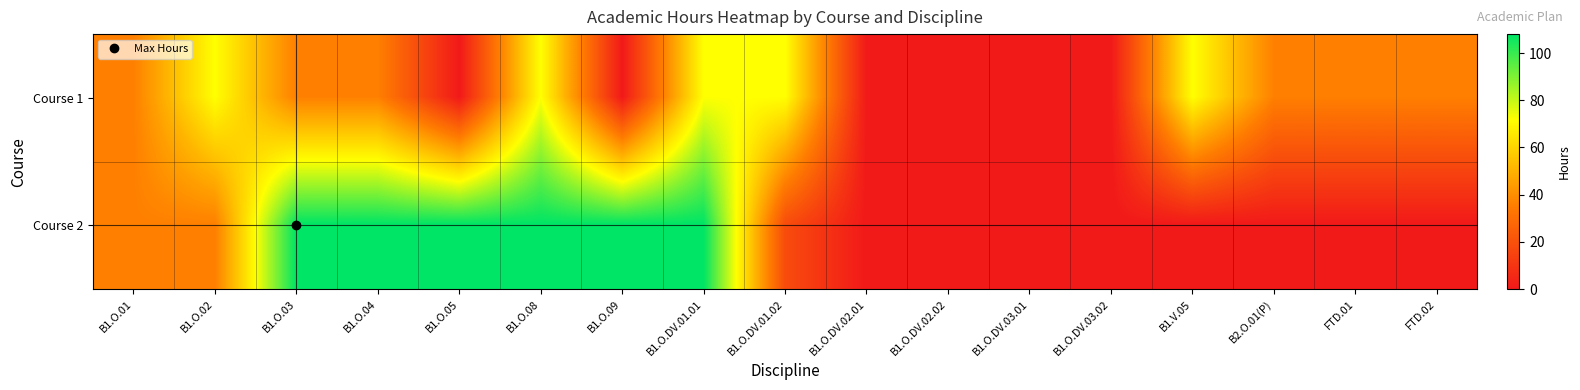

Which series changed the most between B1.O.02 and B1.O.DV.01.01?

Course 2